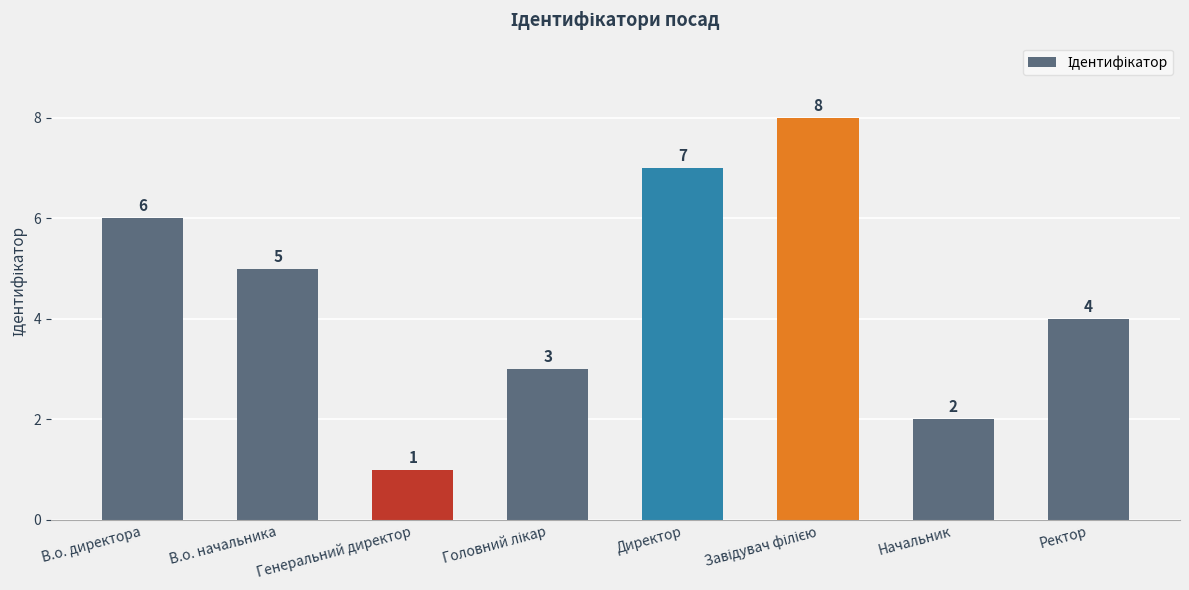

Reading left to right, list all the values displayed in this chart.

6	5	1	3	7	8	2	4